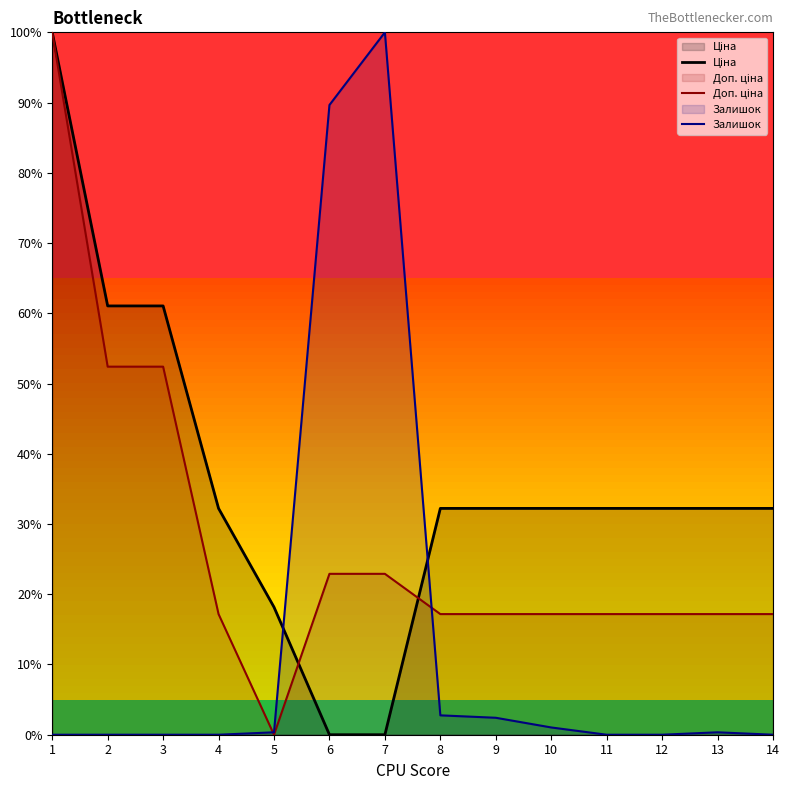

The Залишок series shows 0.3 at 5. True or false?

True